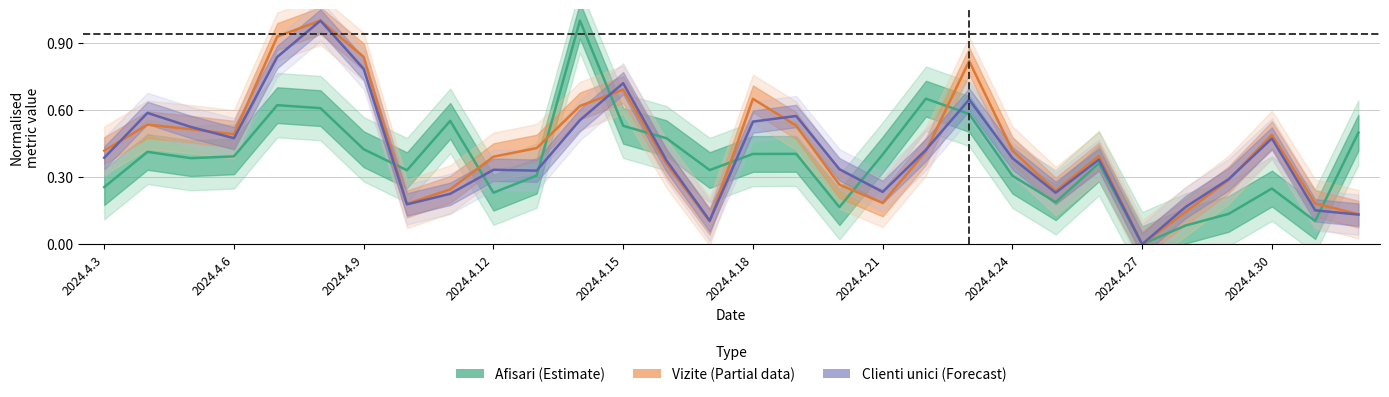

What is the greatest value displayed?

1.0